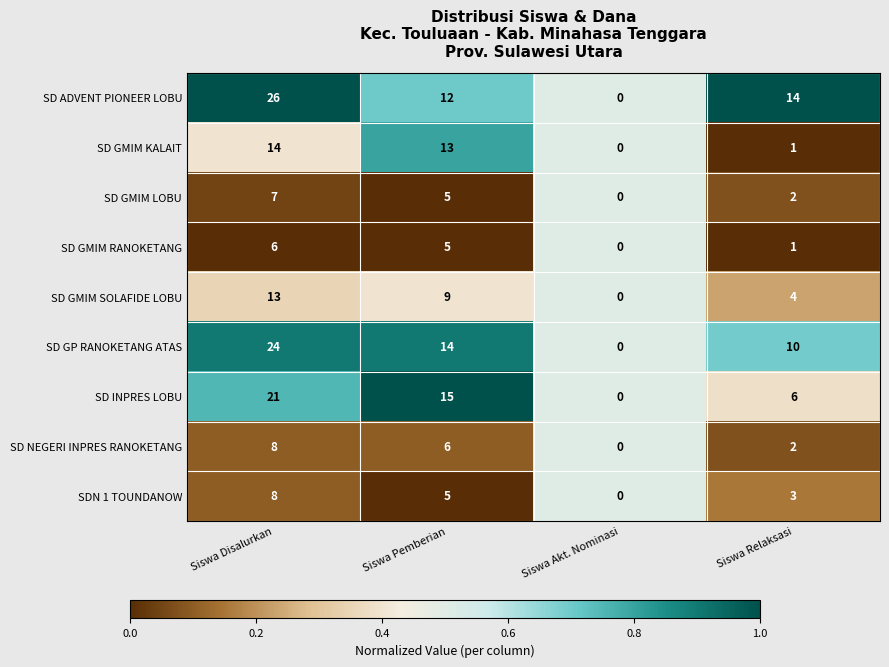

What is the difference between the maximum and second lowest values in the SD GMIM LOBU series?

5